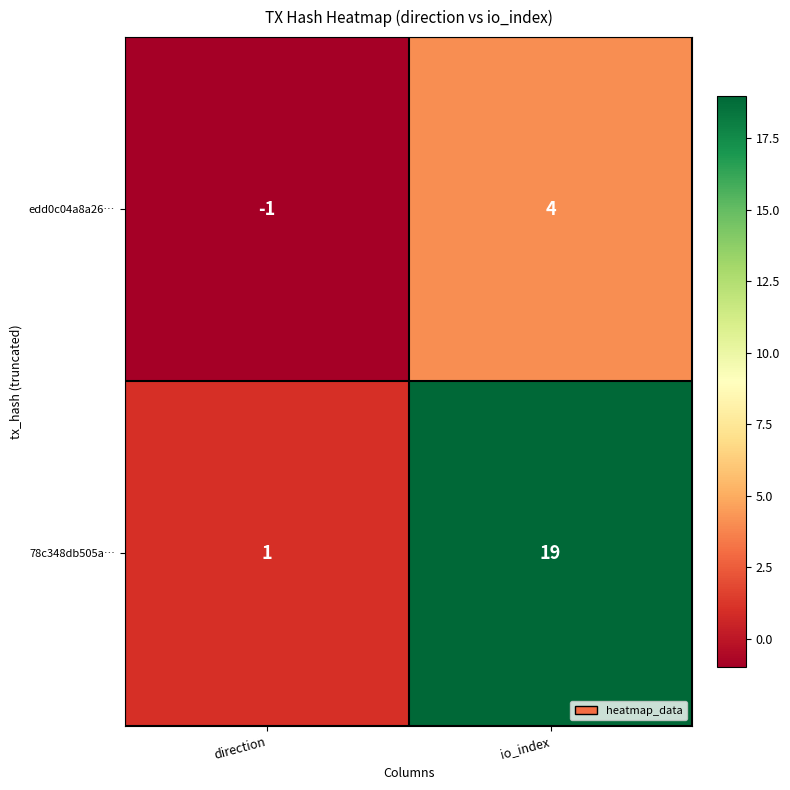

What is the sum of the 78c348db505a… values at direction and io_index?

20